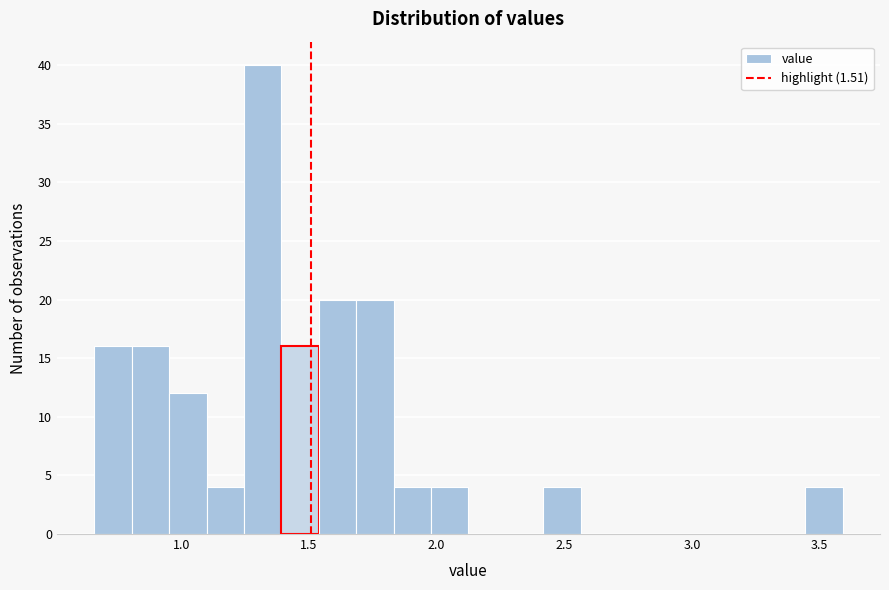

Around what value on the x-axis is the tallest bar? Give the approximate position of its centre, as read against the axis.

1.30